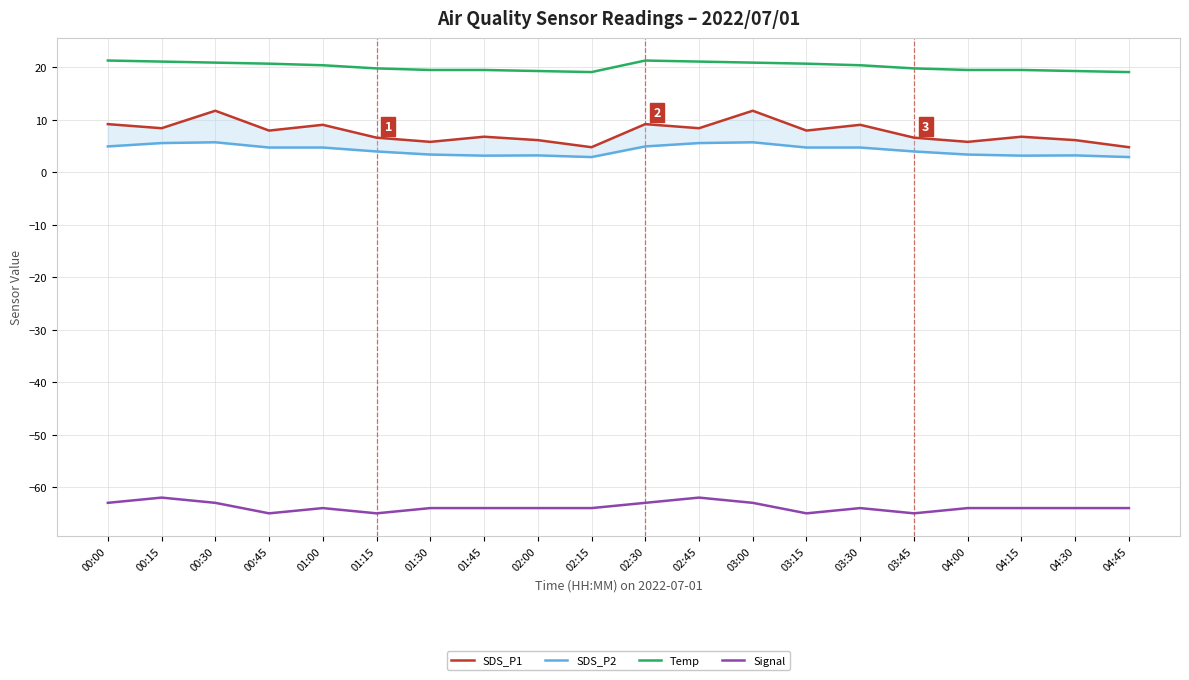

Reading left to right, transcribe all the data shown in this chart.

SDS_P1: 9.2	8.4	11.7	8.0	9.1	6.6	5.8	6.8	6.1	4.8	9.2	8.4	11.7	8.0	9.1	6.6	5.8	6.8	6.1	4.8
SDS_P2: 4.9	5.6	5.7	4.7	4.7	4.0	3.4	3.2	3.2	2.9	4.9	5.6	5.7	4.7	4.7	4.0	3.4	3.2	3.2	2.9
Temp: 21.3	21.1	20.9	20.7	20.4	19.8	19.5	19.5	19.3	19.1	21.3	21.1	20.9	20.7	20.4	19.8	19.5	19.5	19.3	19.1
Signal: -63.0	-62.0	-63.0	-65.0	-64.0	-65.0	-64.0	-64.0	-64.0	-64.0	-63.0	-62.0	-63.0	-65.0	-64.0	-65.0	-64.0	-64.0	-64.0	-64.0